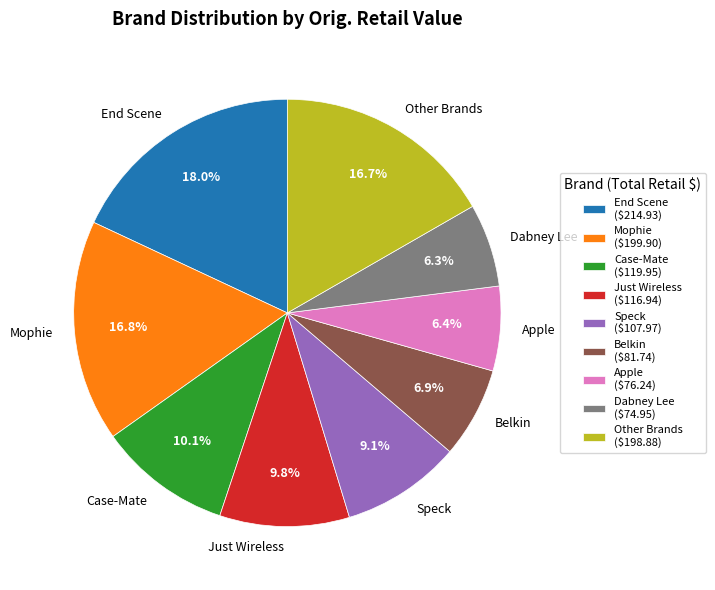

Count the number of slices in the pie.

9